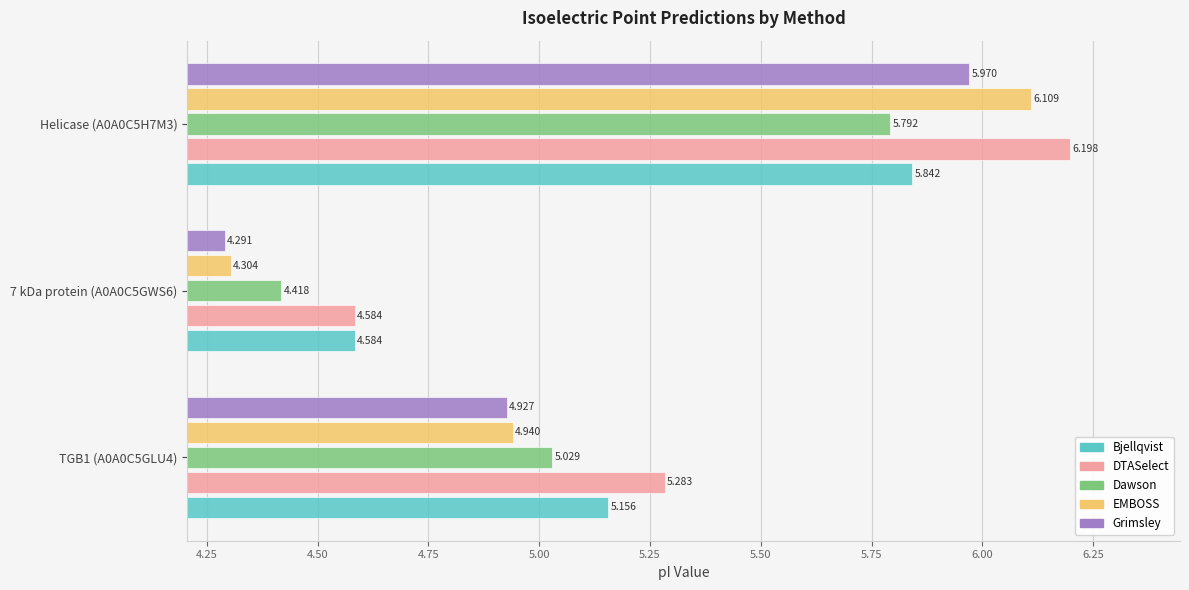

Which series has the largest range (max minus min)?

EMBOSS